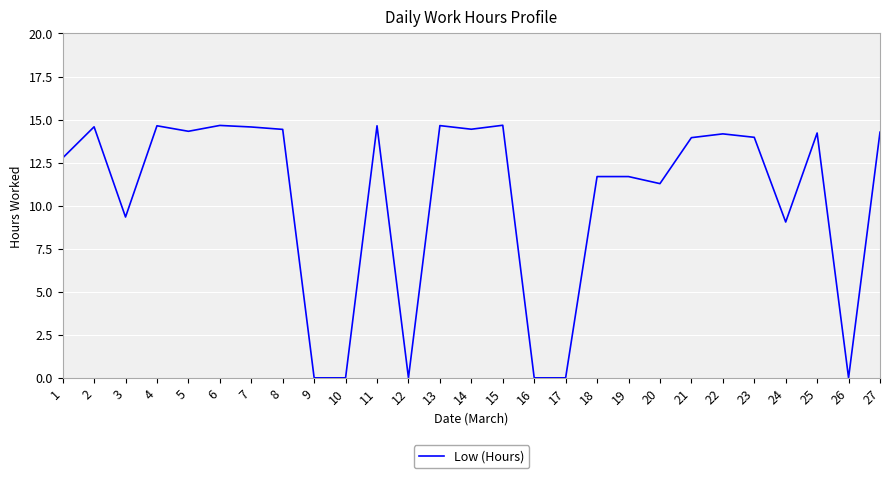

What is the difference between the maximum and minimum values?

14.7